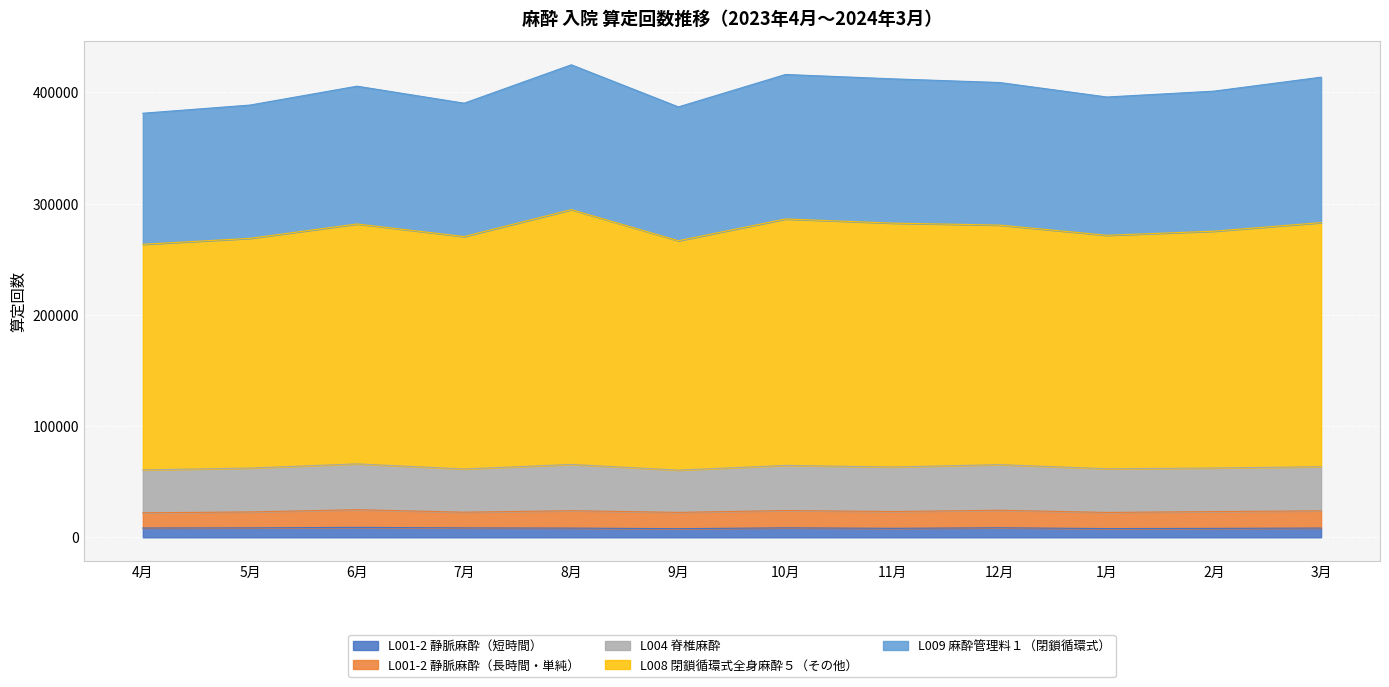

Count the number of categories in the chart.

12